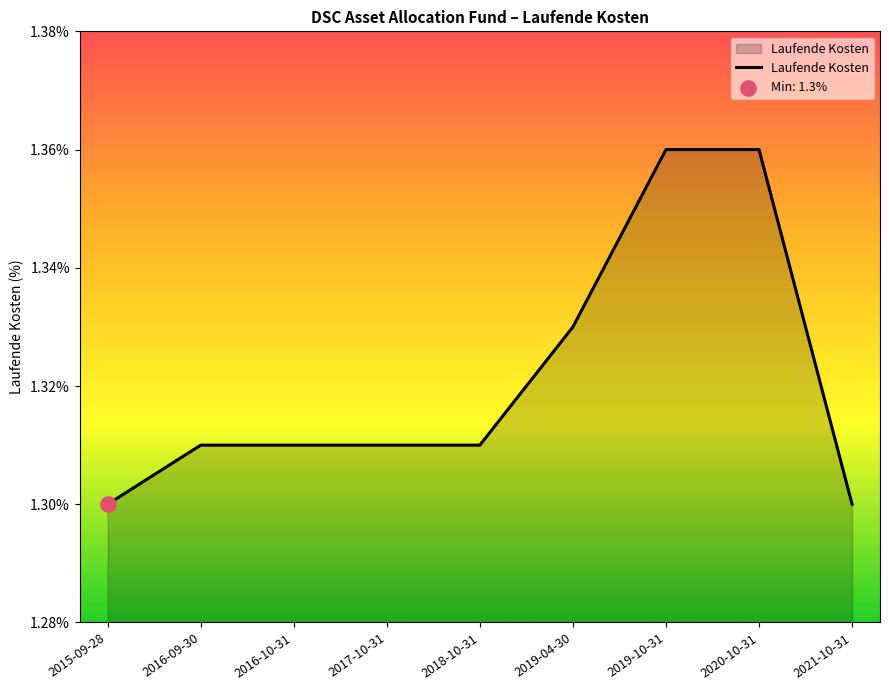

Approximately how many times larger is the value at 2019-04-30 compared to 2015-09-28?

1.0